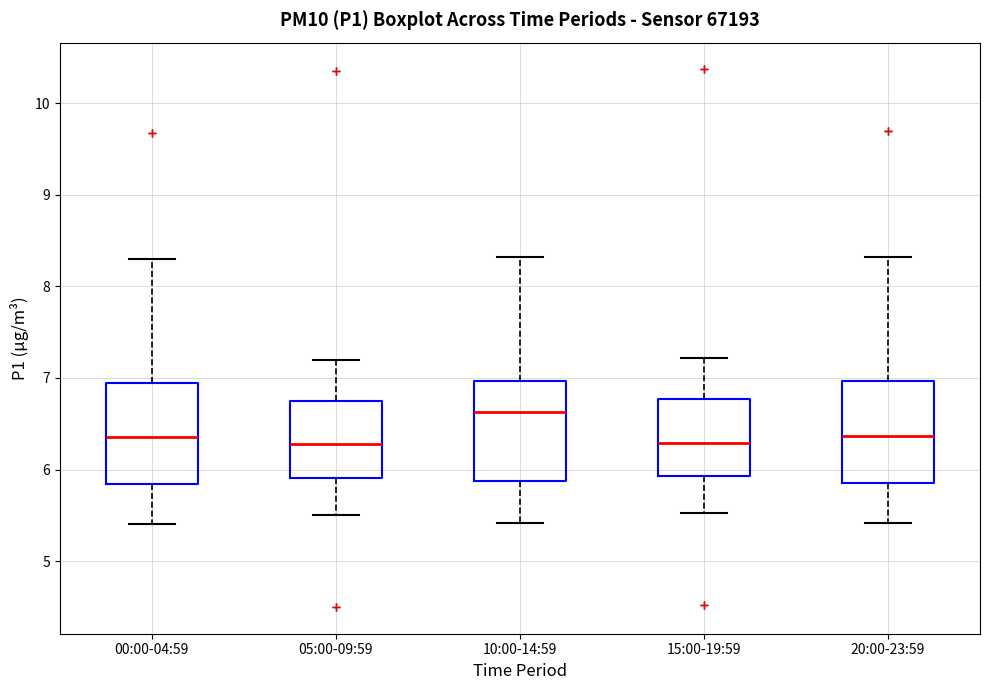

Which box has the highest median line?

10:00-14:59